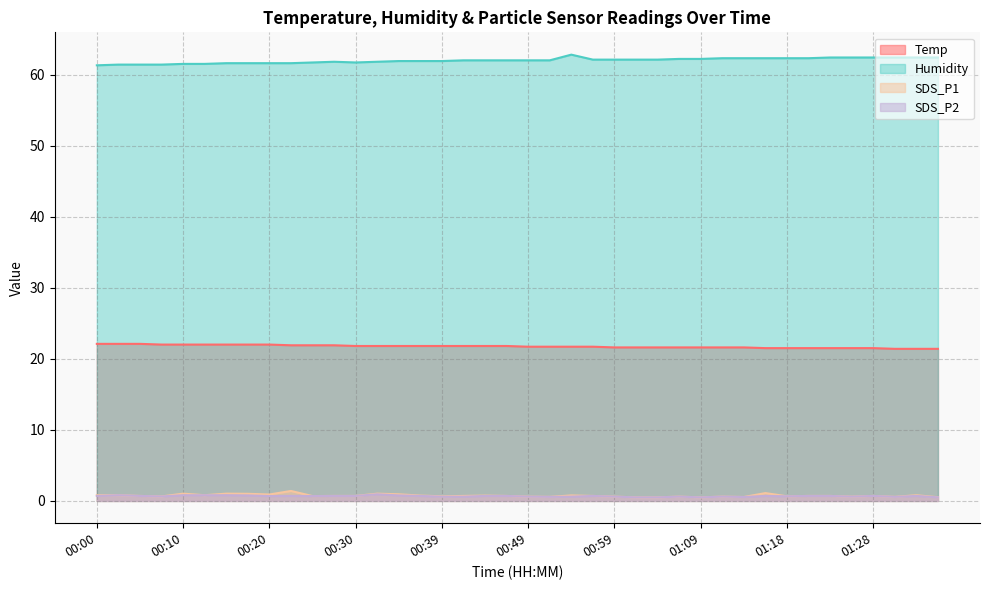

Reading left to right, transcribe all the data shown in this chart.

Temp: 00:00=22.1	00:03=22.1	00:05=22.1	00:08=22.0	00:10=22.0	00:13=22.0	00:15=22.0	00:17=22.0	00:20=22.0	00:22=21.9	00:25=21.9	00:27=21.9	00:30=21.8	00:32=21.8	00:35=21.8	00:37=21.8	00:39=21.8	00:42=21.8	00:44=21.8	00:47=21.8	00:49=21.7	00:52=21.7	00:54=21.7	00:56=21.7	00:59=21.6	01:01=21.6	01:04=21.6	01:06=21.6	01:09=21.6	01:11=21.6	01:14=21.6	01:16=21.5	01:18=21.5	01:21=21.5	01:23=21.5	01:26=21.5	01:28=21.5	01:31=21.4	01:33=21.4	01:36=21.4
Humidity: 00:00=61.3	00:03=61.4	00:05=61.4	00:08=61.4	00:10=61.5	00:13=61.5	00:15=61.6	00:17=61.6	00:20=61.6	00:22=61.6	00:25=61.7	00:27=61.8	00:30=61.7	00:32=61.8	00:35=61.9	00:37=61.9	00:39=61.9	00:42=62.0	00:44=62.0	00:47=62.0	00:49=62.0	00:52=62.0	00:54=62.8	00:56=62.1	00:59=62.1	01:01=62.1	01:04=62.1	01:06=62.2	01:09=62.2	01:11=62.3	01:14=62.3	01:16=62.3	01:18=62.3	01:21=62.3	01:23=62.4	01:26=62.4	01:28=62.4	01:31=62.4	01:33=62.4	01:36=62.4
SDS_P1: 00:00=0.8	00:03=0.8	00:05=0.7	00:08=0.6	00:10=1.0	00:13=0.8	00:15=1.0	00:17=1.0	00:20=0.9	00:22=1.4	00:25=0.7	00:27=0.7	00:30=0.7	00:32=1.0	00:35=0.9	00:37=0.8	00:39=0.7	00:42=0.7	00:44=0.8	00:47=0.7	00:49=0.6	00:52=0.6	00:54=0.8	00:56=0.7	00:59=0.6	01:01=0.5	01:04=0.5	01:06=0.6	01:09=0.5	01:11=0.6	01:14=0.6	01:16=1.1	01:18=0.7	01:21=0.7	01:23=0.7	01:26=0.6	01:28=0.7	01:31=0.6	01:33=0.8	01:36=0.5
SDS_P2: 00:00=0.7	00:03=0.8	00:05=0.7	00:08=0.6	00:10=0.8	00:13=0.8	00:15=0.8	00:17=0.8	00:20=0.7	00:22=0.7	00:25=0.7	00:27=0.7	00:30=0.7	00:32=0.9	00:35=0.8	00:37=0.7	00:39=0.6	00:42=0.6	00:44=0.7	00:47=0.7	00:49=0.6	00:52=0.6	00:54=0.6	00:56=0.7	00:59=0.6	01:01=0.5	01:04=0.5	01:06=0.6	01:09=0.5	01:11=0.6	01:14=0.6	01:16=0.7	01:18=0.7	01:21=0.7	01:23=0.7	01:26=0.6	01:28=0.7	01:31=0.6	01:33=0.7	01:36=0.5